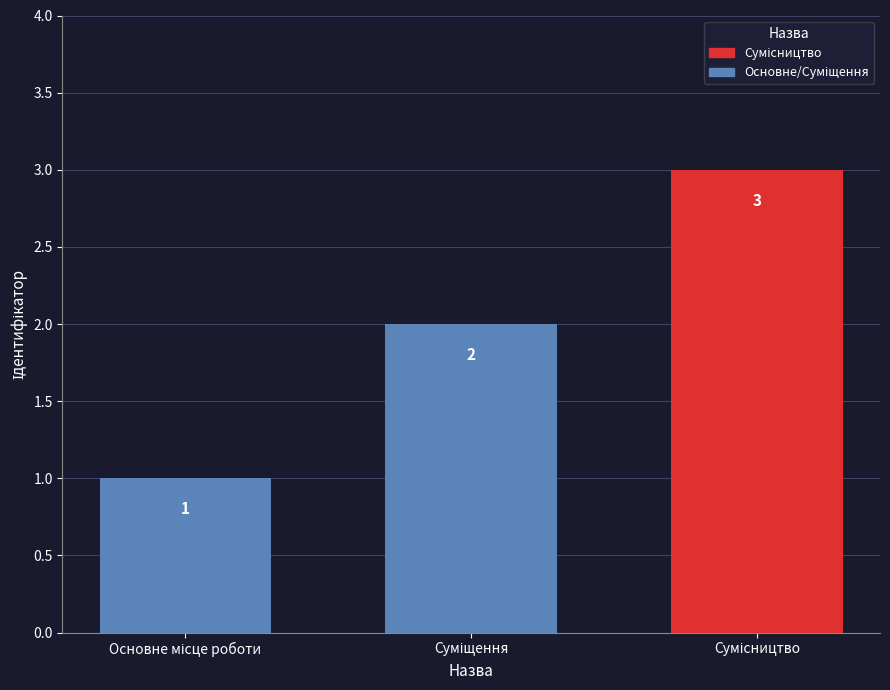

What is the label of the 2nd bar from the left?

Суміщення